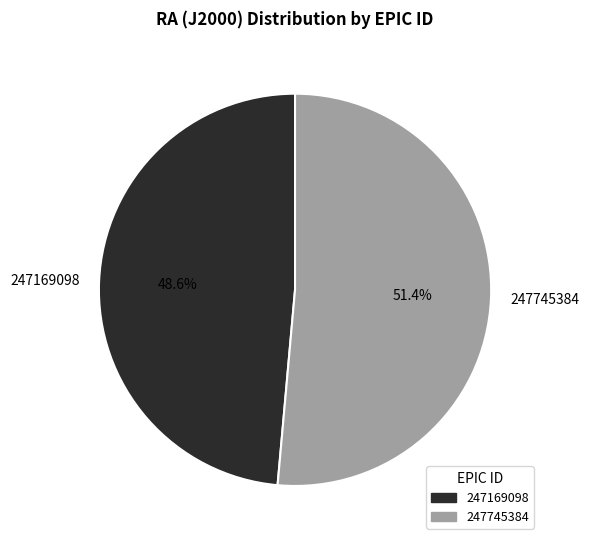

What percentage is the 247745384 slice, to the nearest percent?

51%